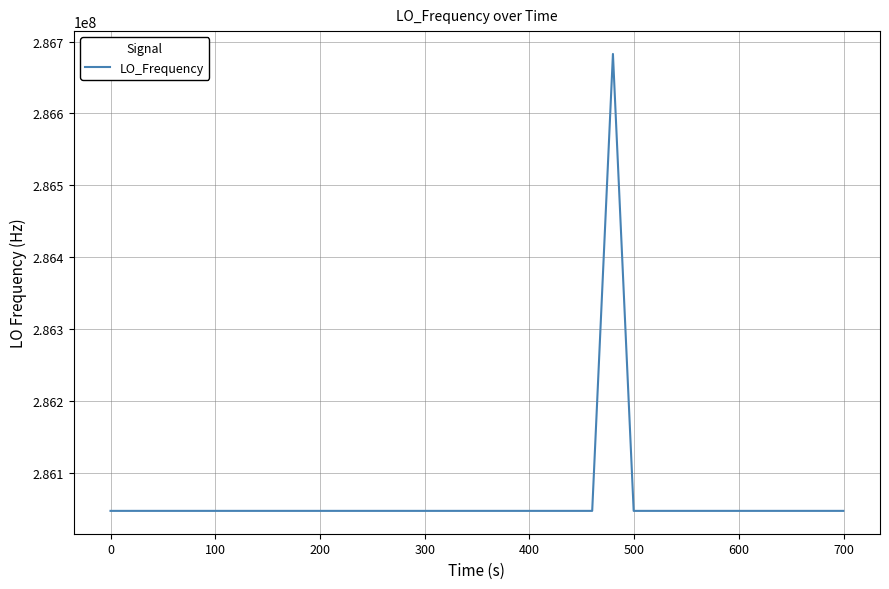

What is the difference between the maximum and minimum values?

635707.8